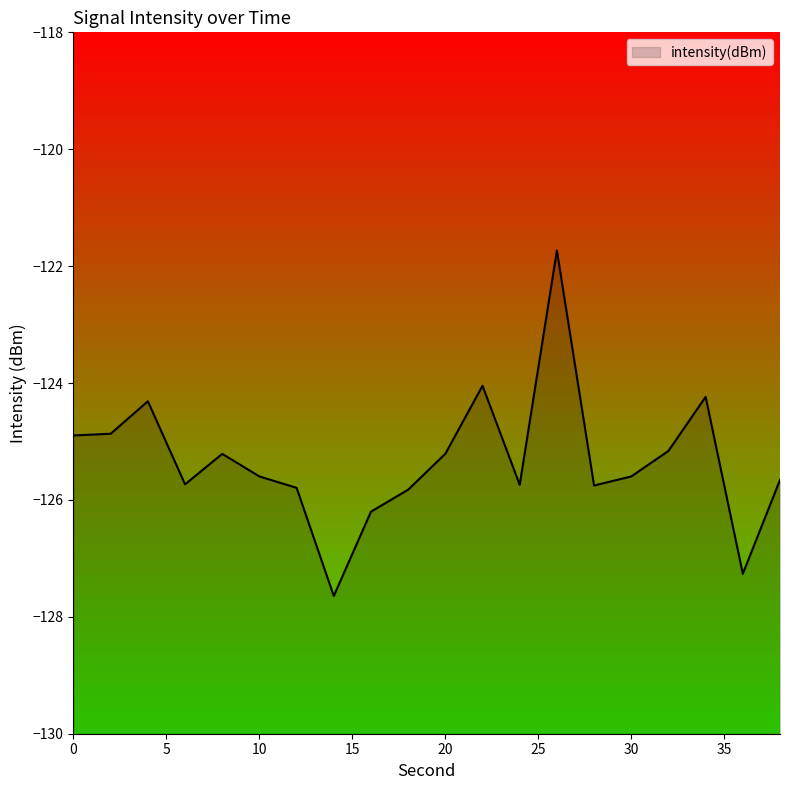

What is the change in value from 4 to 6?

-1.4